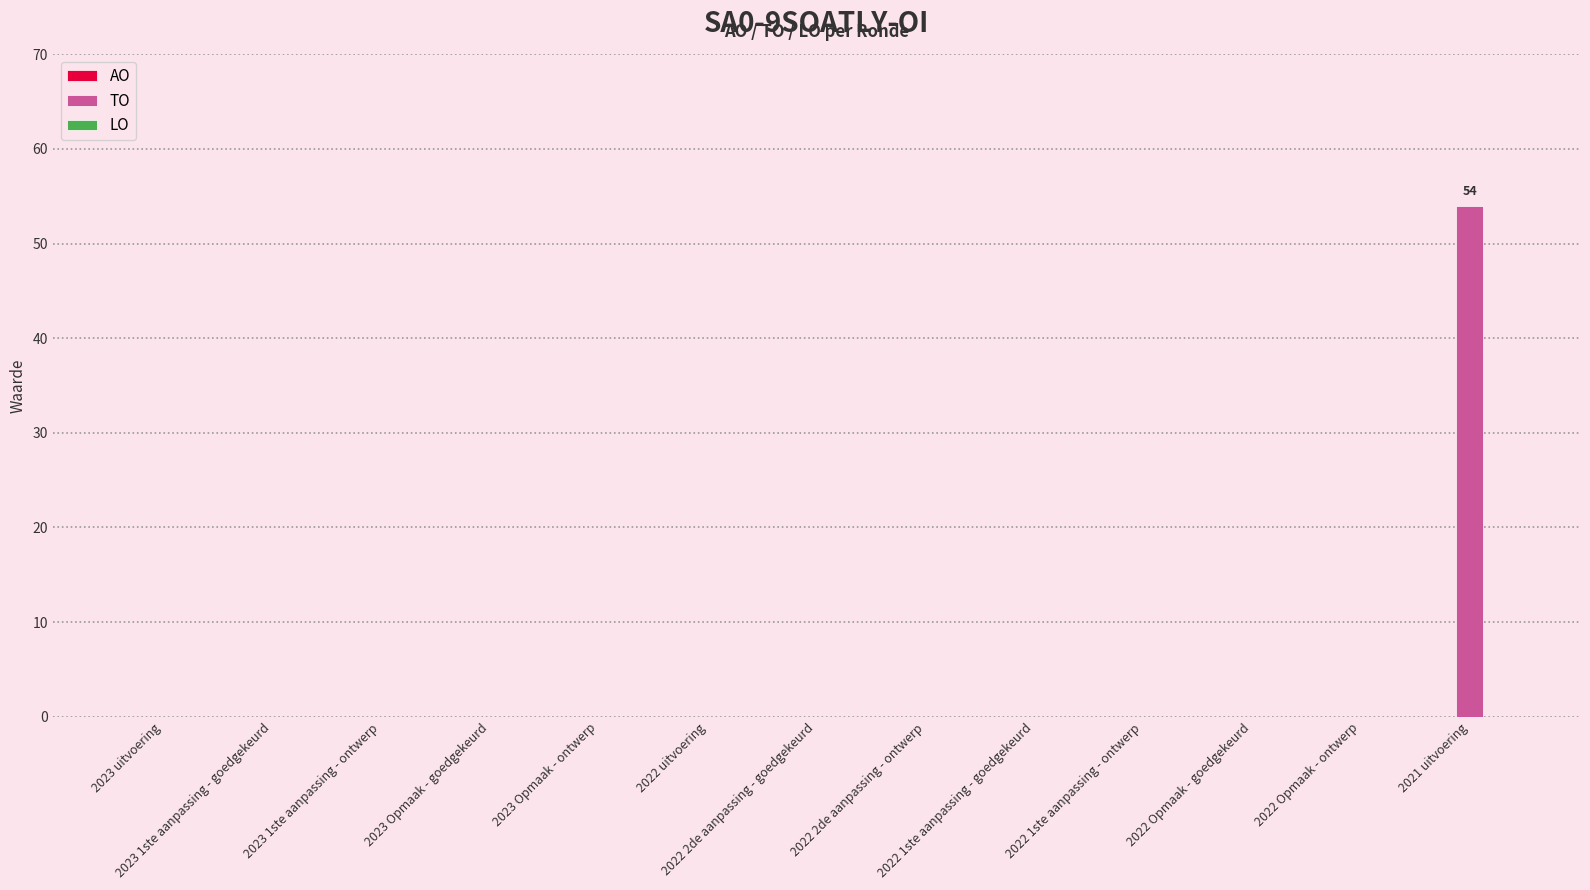

What is the maximum value shown in the chart?

54